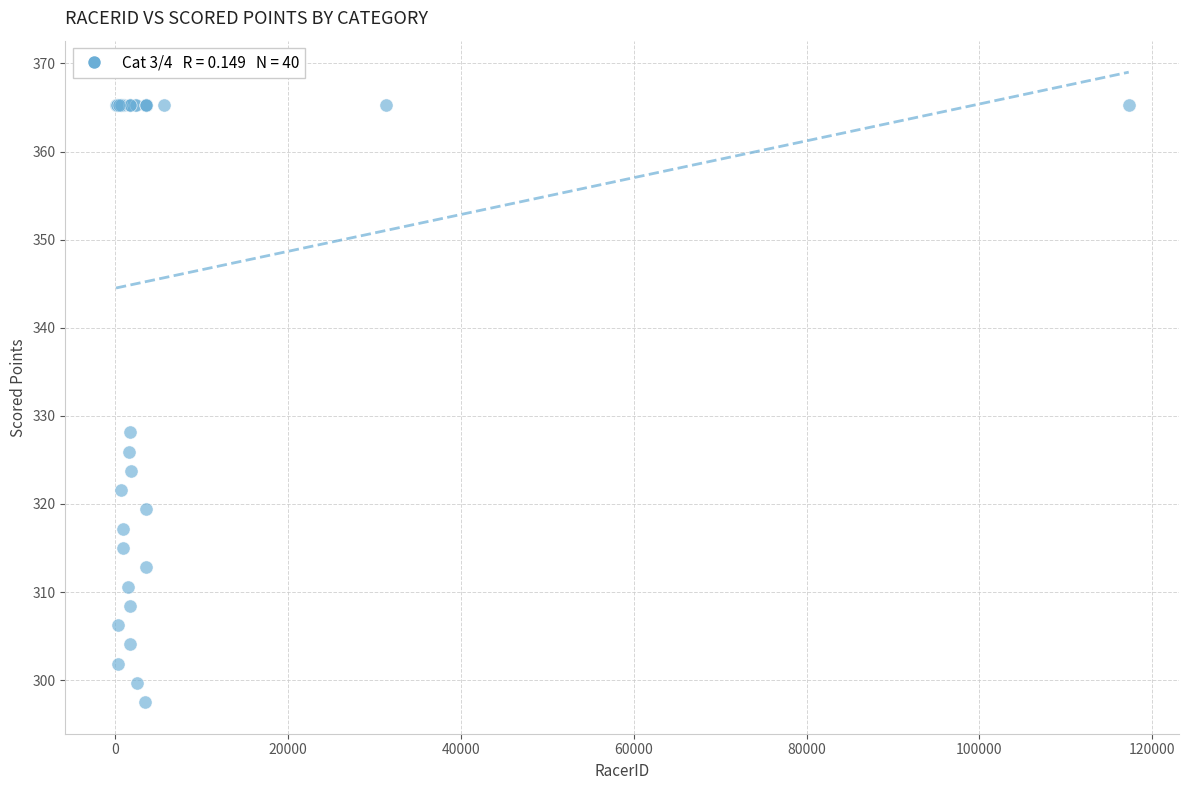

What Y value in the scatter plot is closest to 331?

328.1